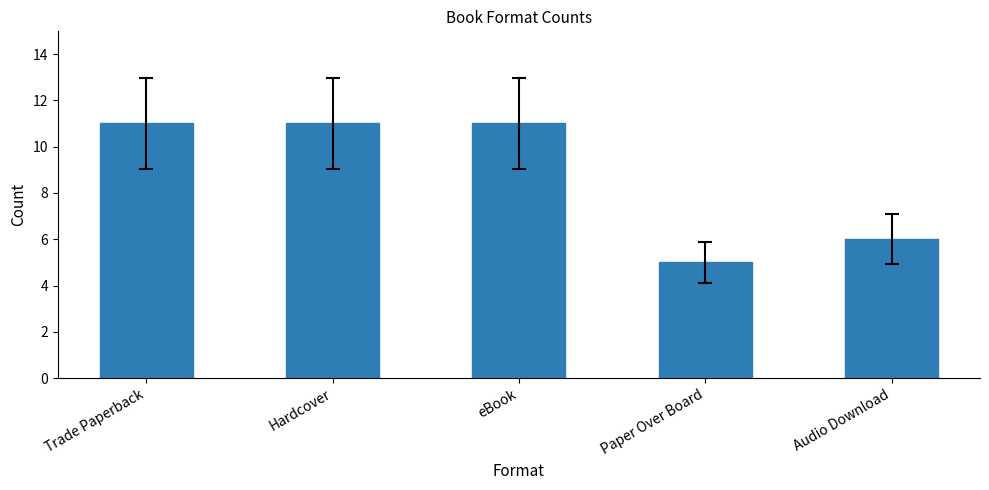

What is the label of the 1st bar from the left?

Trade Paperback